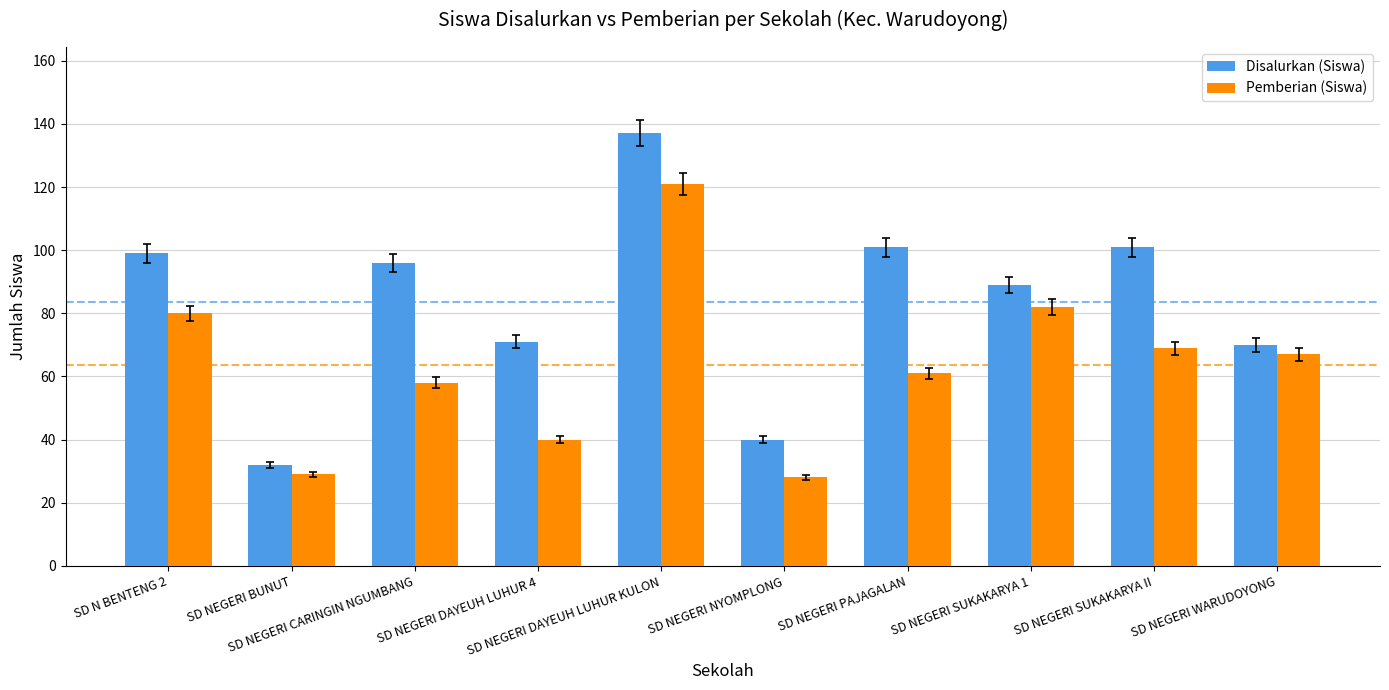

What is the minimum value for Disalurkan (Siswa)?

32